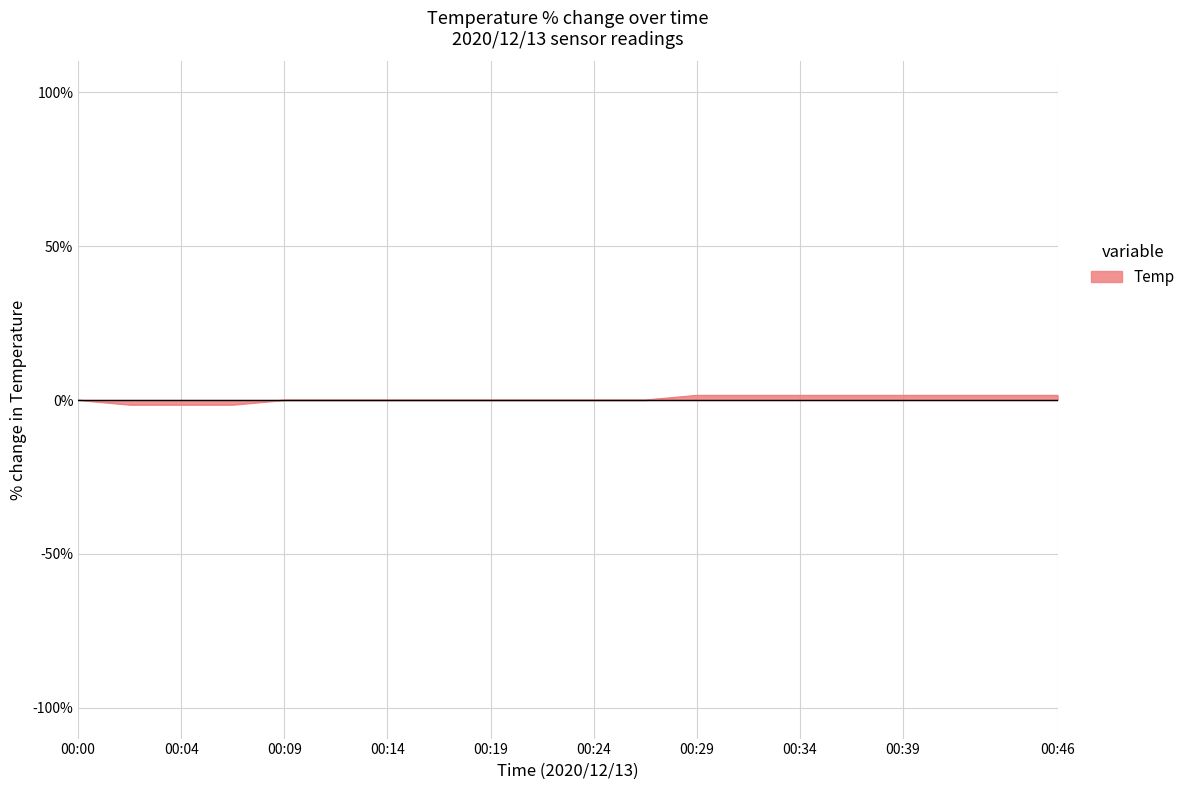

Is this an area chart (filled region under the line)?

Yes